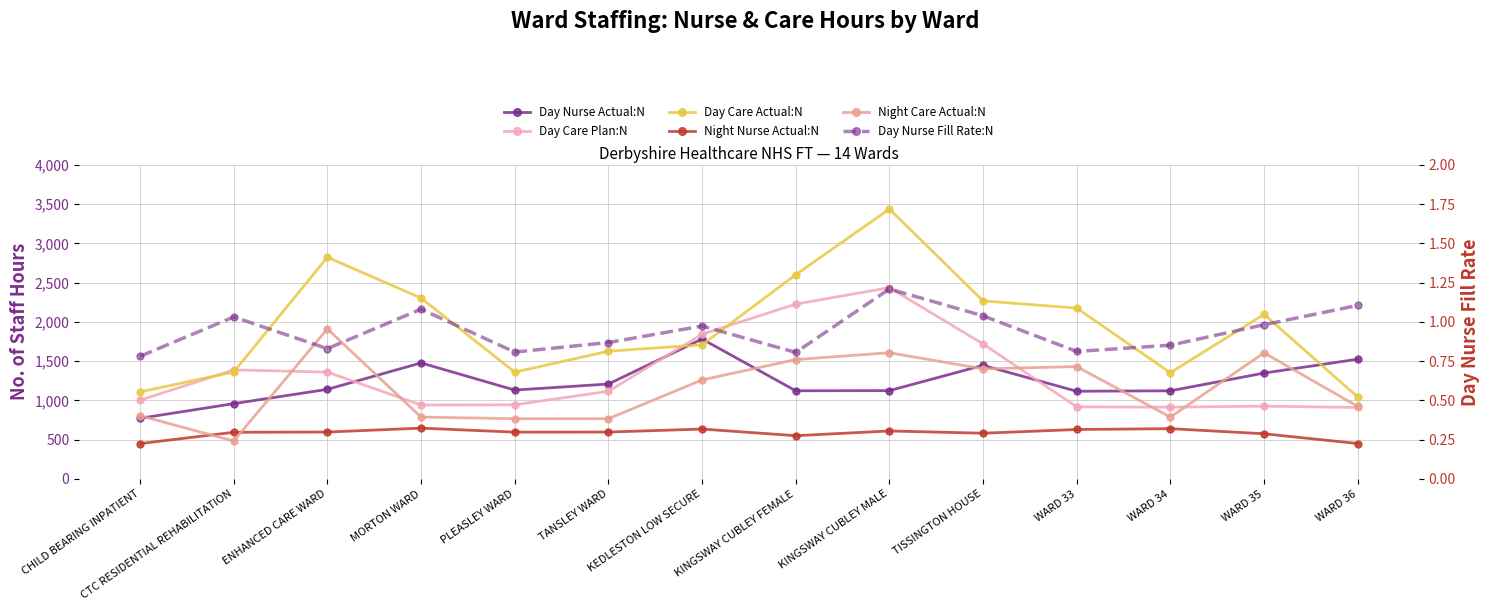

In Day Care Plan:N, how many points are higher than both neighbors (excluding endpoints)?

3